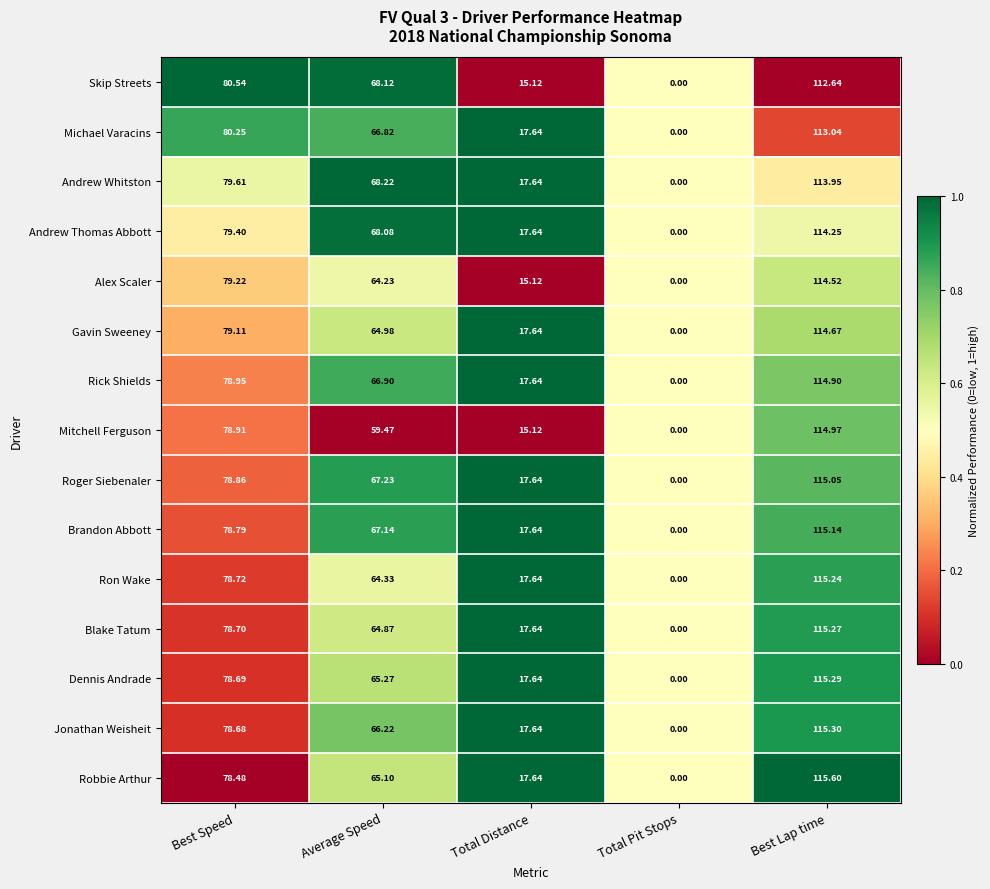

At which category is the sum across all series the highest?

Best Lap time